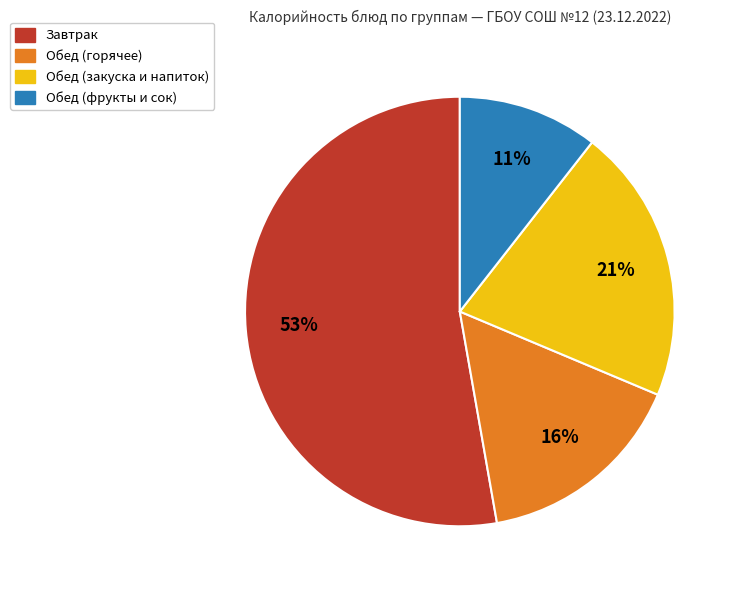

Is there any slice that represents more than half of the pie?

Yes